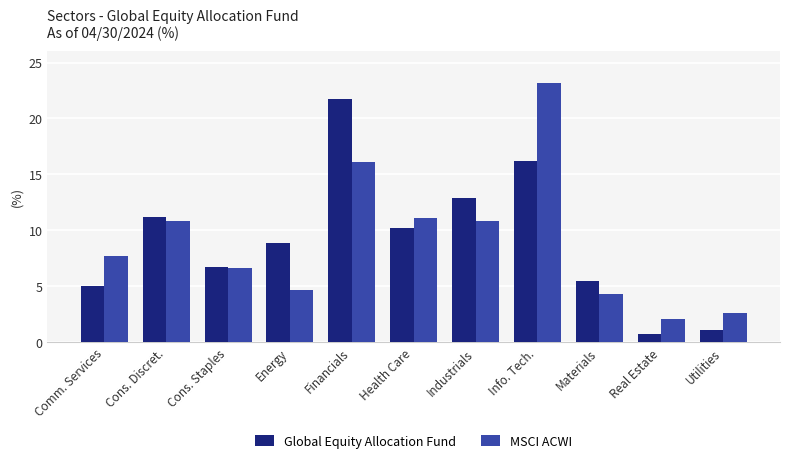

At which label does Global Equity Allocation Fund reach its peak?

Financials